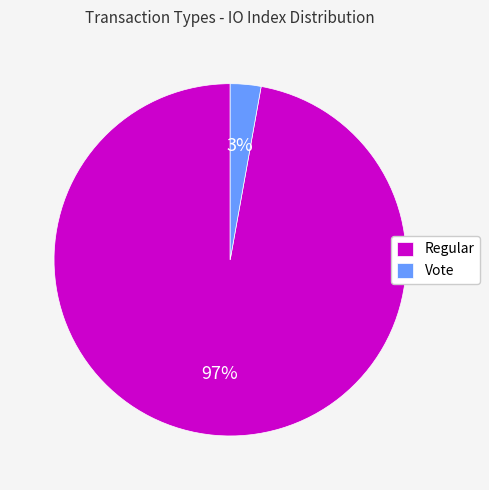

Is it true that Vote is 3% of the pie?

True